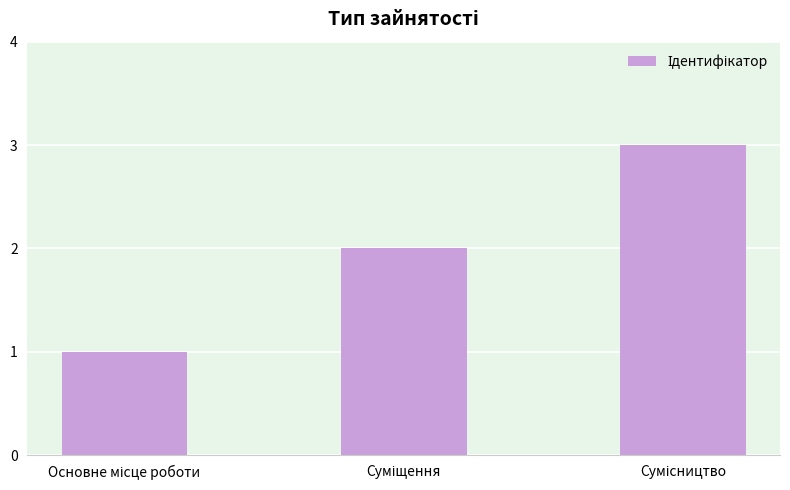

What is the maximum value shown in the chart?

3